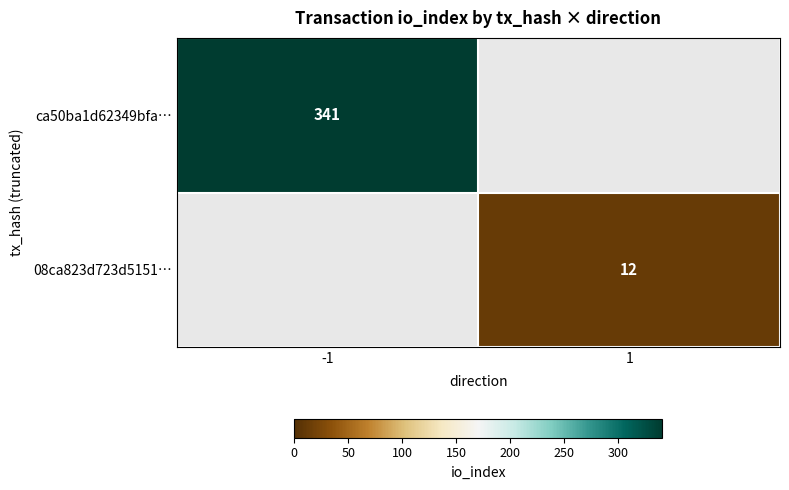

How many series are shown in this chart?

2